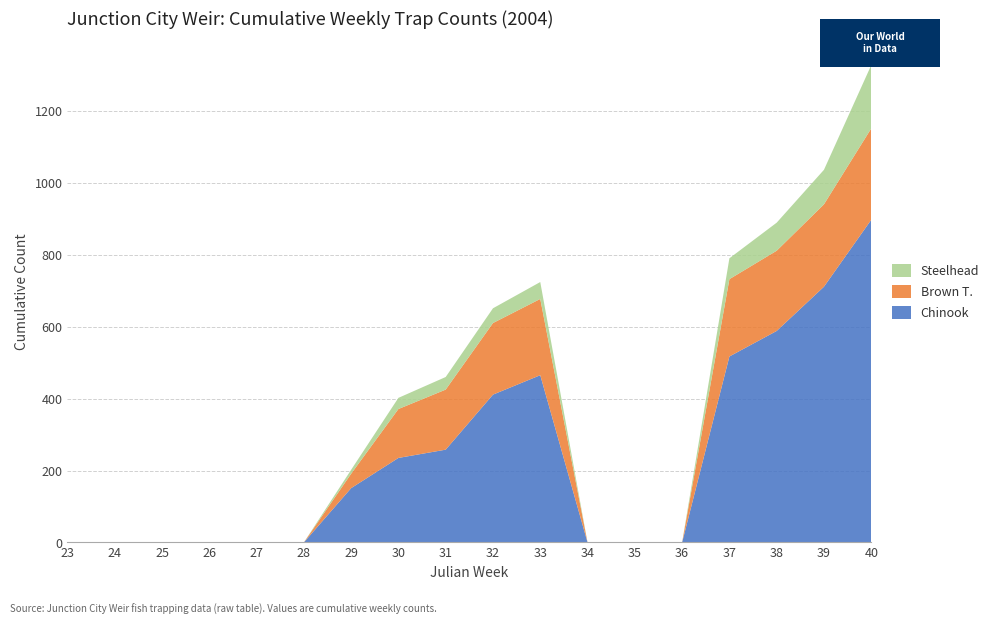

Reading left to right, what are all the values shown in this chart?

Chinook: 0	0	0	0	0	0	151	235	258	411	465	0	0	0	517	588	711	897
Brown T.: 0	0	0	0	0	0	40	136	167	199	212	0	0	0	215	223	229	254
Steelhead: 0	0	0	0	0	0	11	31	35	41	47	0	0	0	58	78	96	176